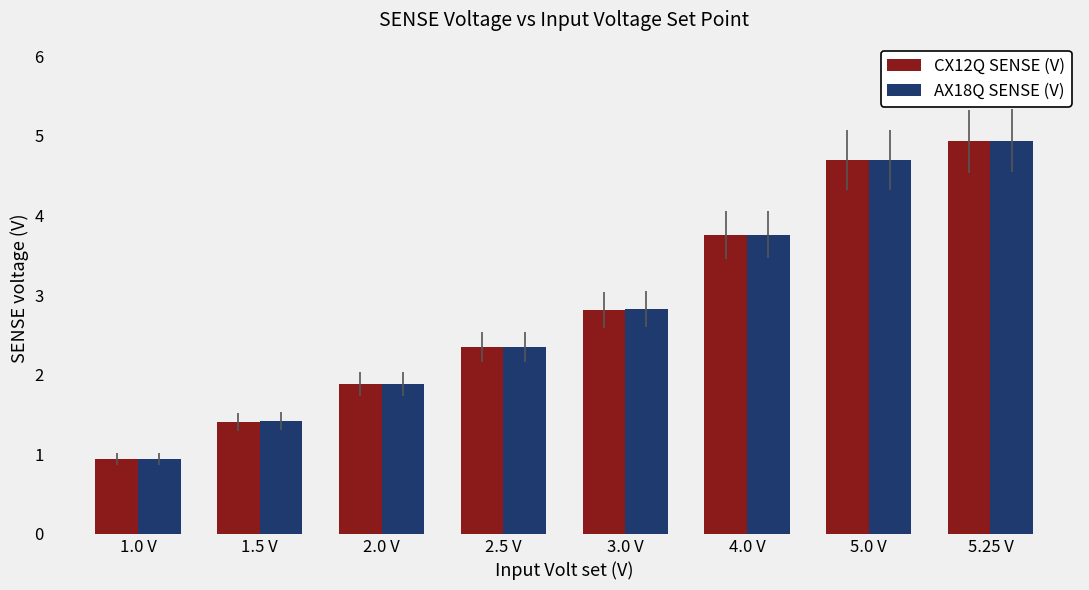

How many data points in CX12Q SENSE (V) are above 2?

5